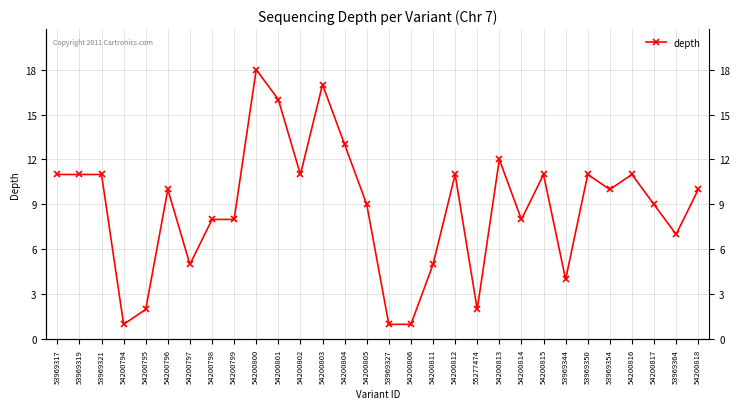

What is the label of the 5th point from the left?

54200795